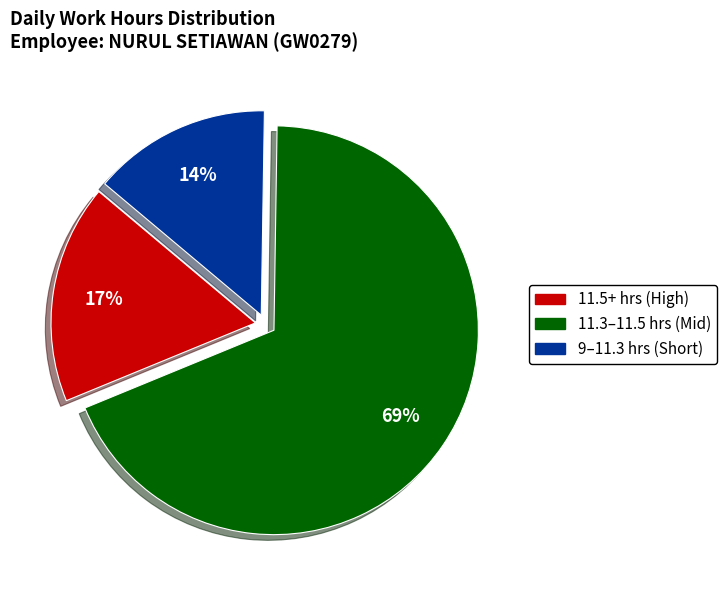

Does any single category account for the majority?

Yes